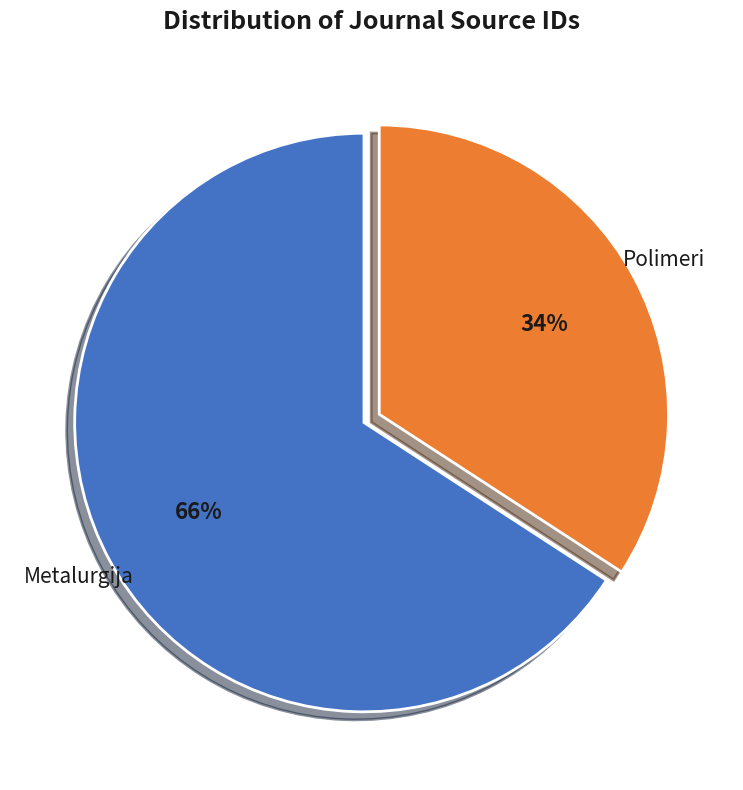

Approximately how many times larger is the value at Polimeri compared to Metalurgija?

0.5